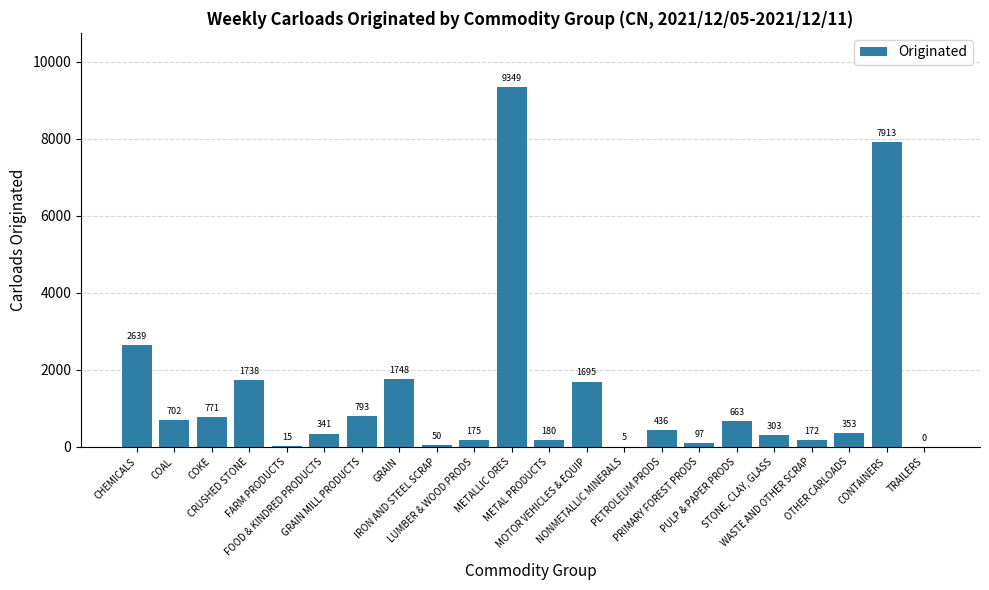

Reading left to right, list all the values displayed in this chart.

2639	702	771	1738	15	341	793	1748	50	175	9349	180	1695	5	436	97	663	303	172	353	7913	0